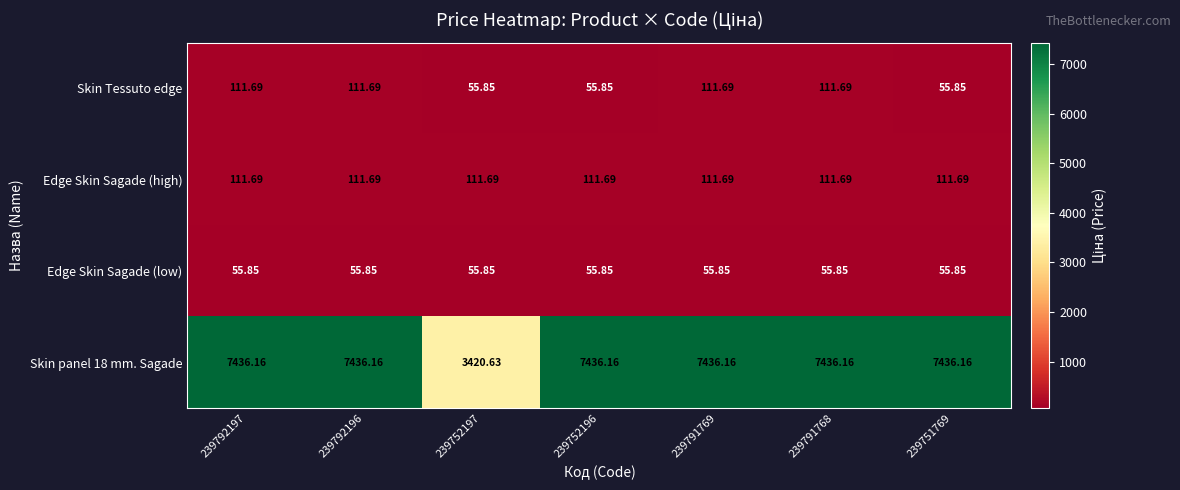

Which series has the largest range (max minus min)?

Skin panel 18 mm. Sagade